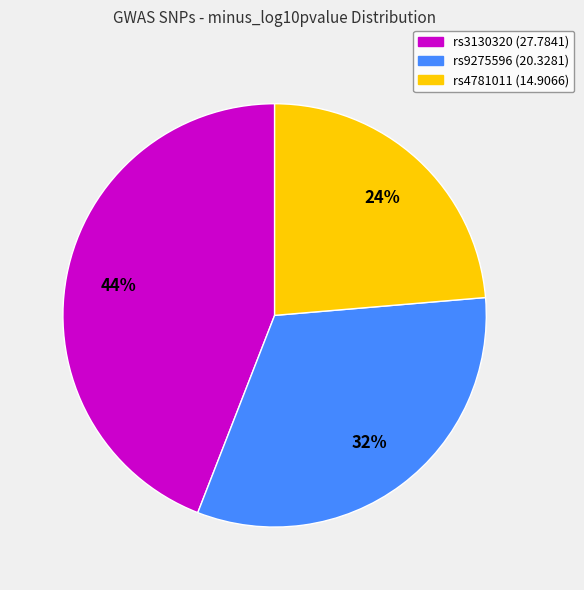

To the nearest percent, what is the difference between the rs3130320 and rs4781011 slice percentages?

20%